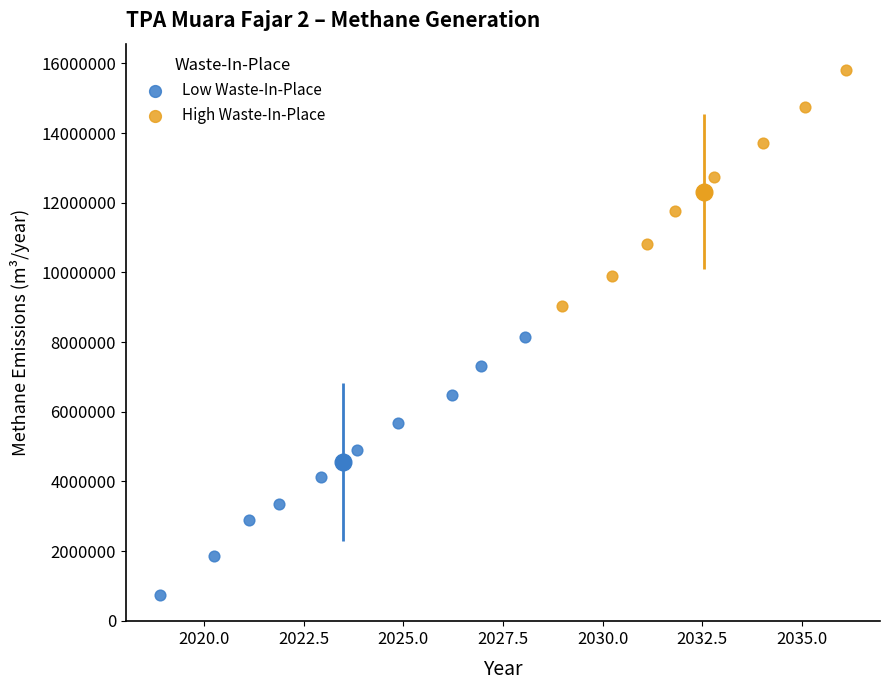

Which series reaches the maximum Y coordinate?

High Waste-In-Place